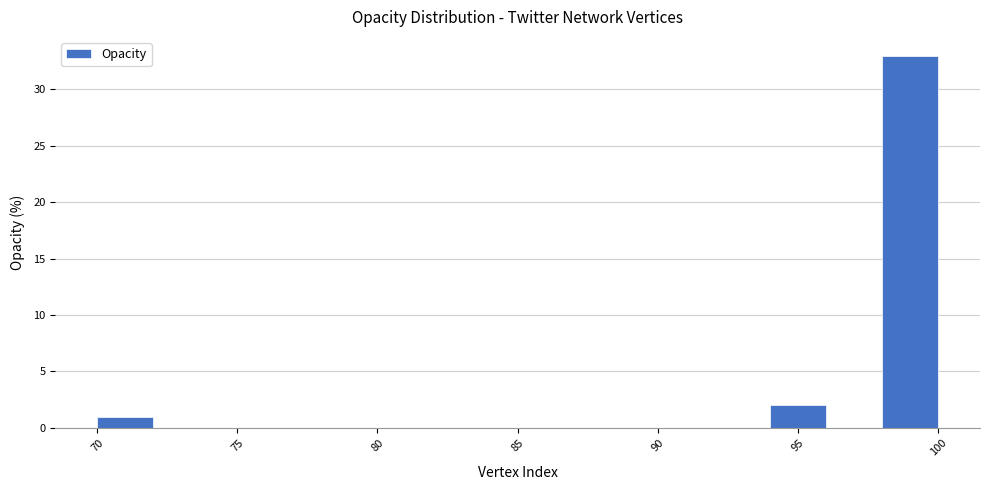

How tall is the bar that spans 98 to 100 on the x-axis? The values are not printed on the chart, so give them approximately, as read against the axis.

33